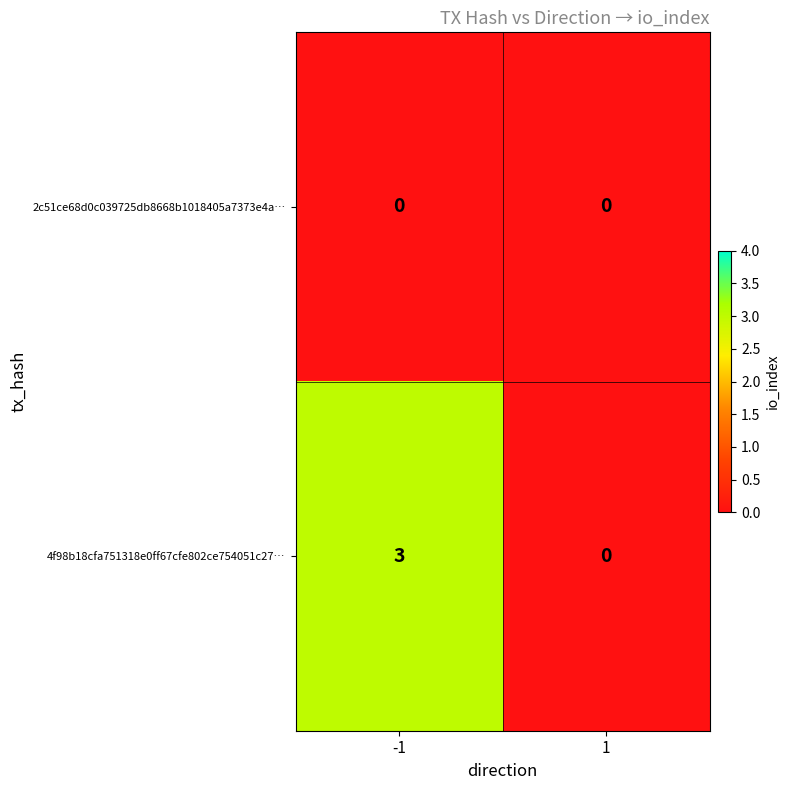

How many series are shown in this chart?

2